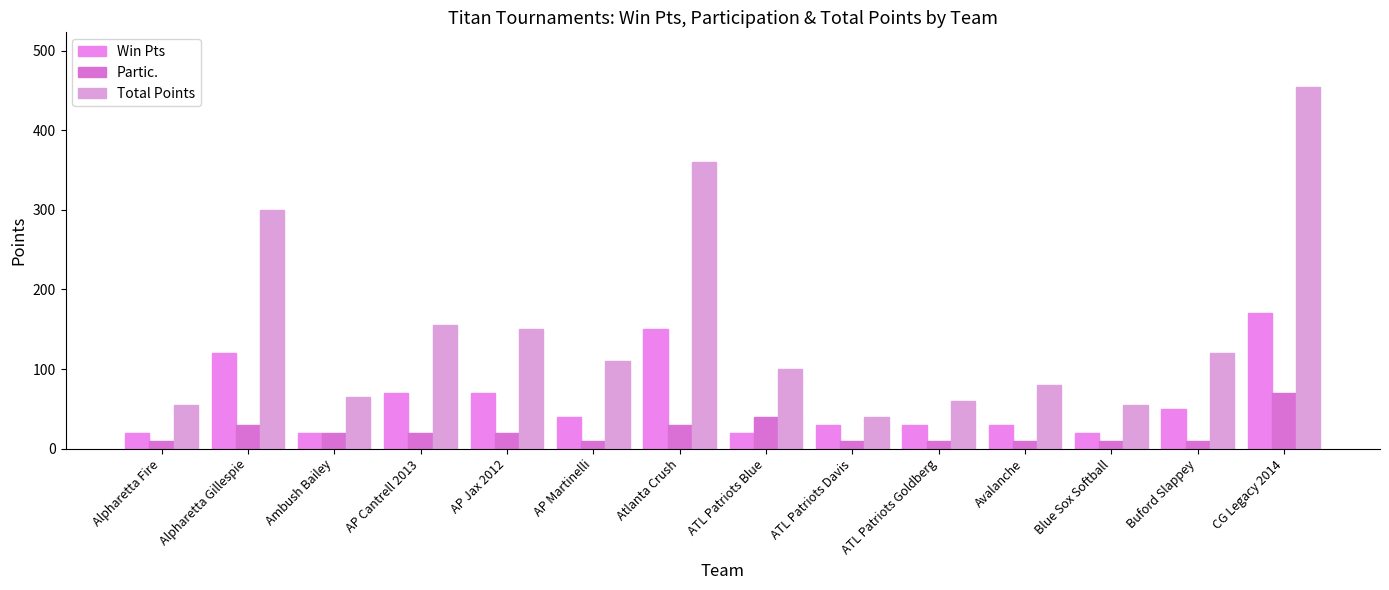

True or false: Partic. has a value of 47 at Atlanta Crush.

False